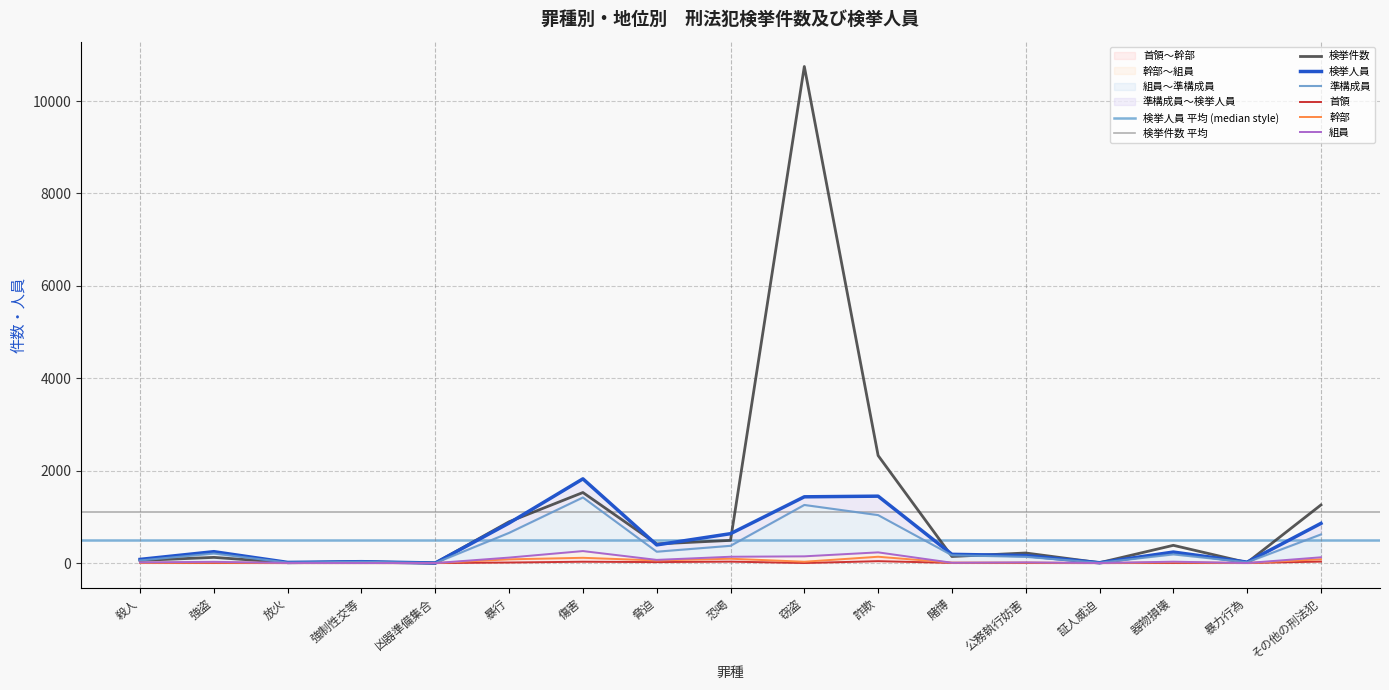

Where is the first local maximum for 検挙件数?

強盗